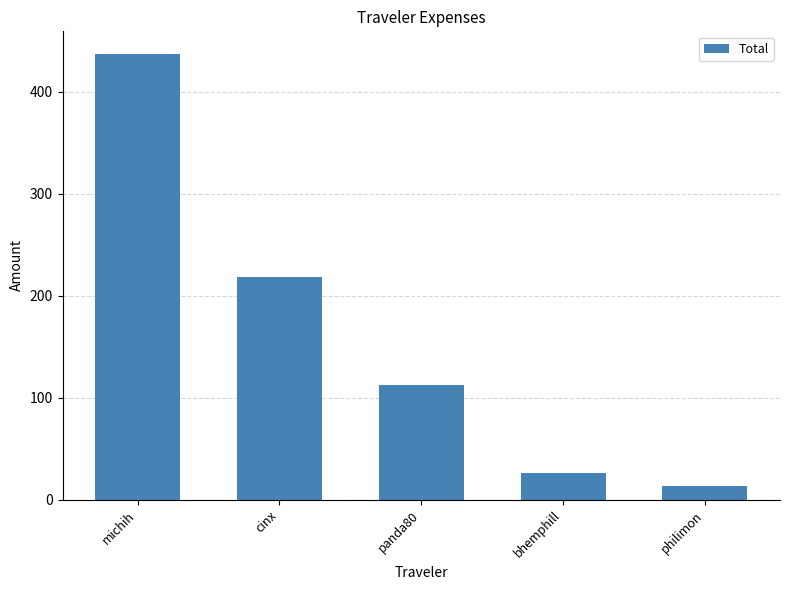

How many series are shown in this chart?

1